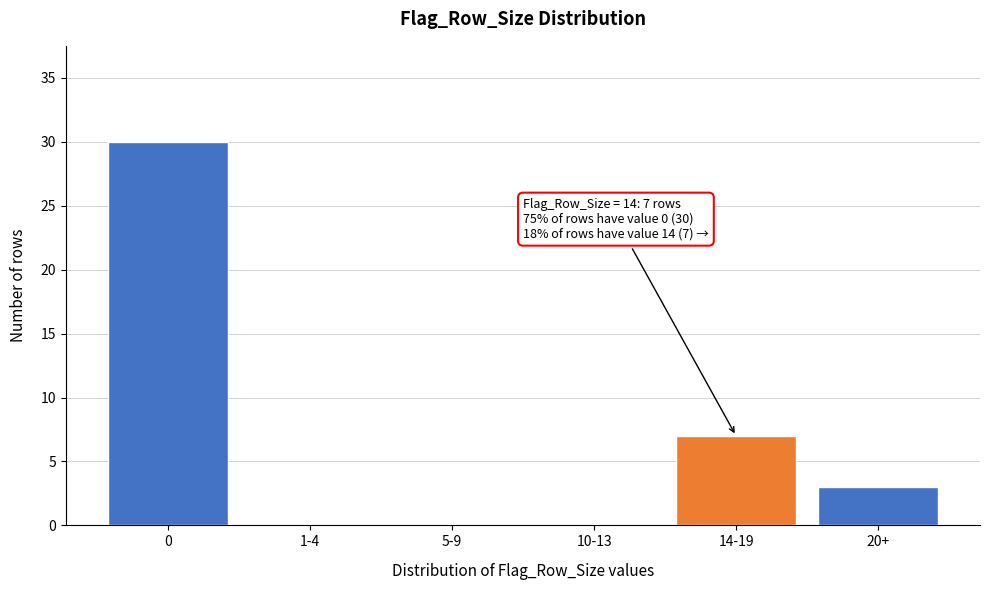

Reading right to left, transcribe all the data shown in this chart.

20+=3	14-19=7	10-13=0	5-9=0	1-4=0	0=30